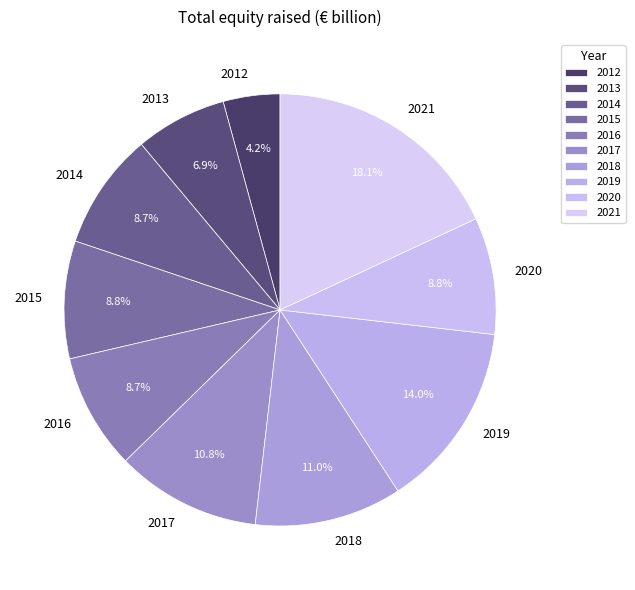

Do 2012 and 2020 together represent more than half of the pie?

No